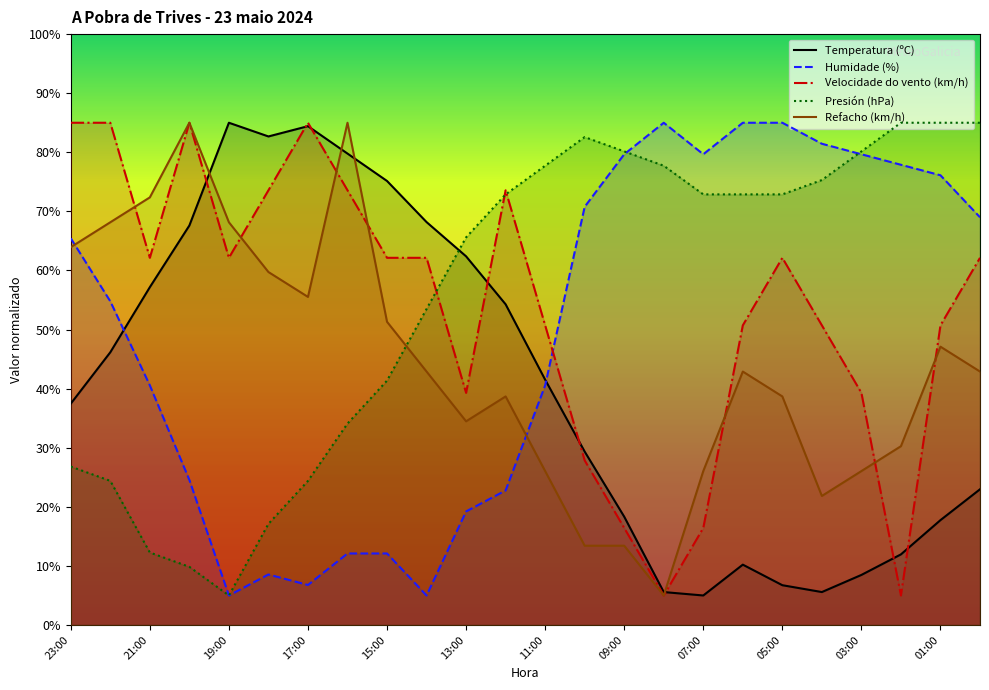

At which label does Humidade (%) first exceed 65?

23:00